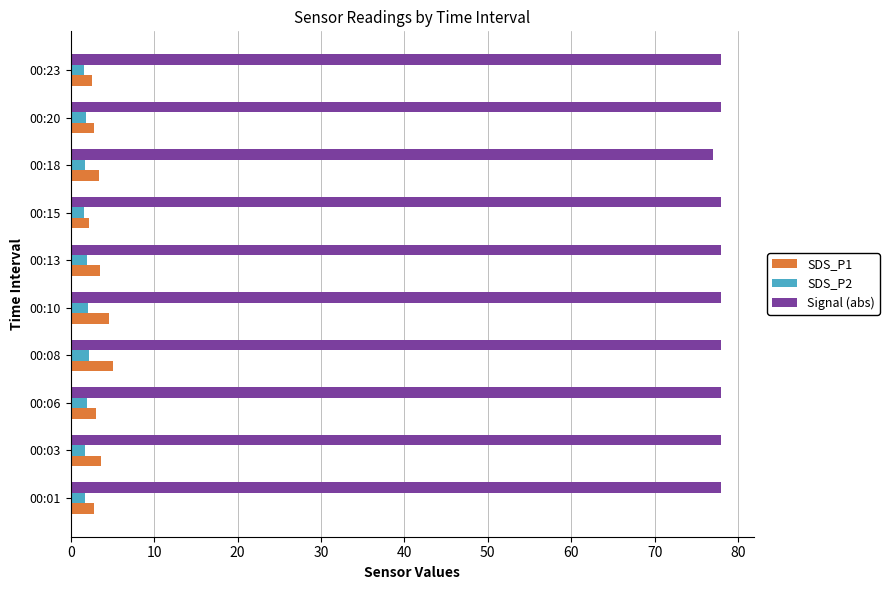

What is the difference between the maximum and minimum values in the SDS_P2 series?

0.6